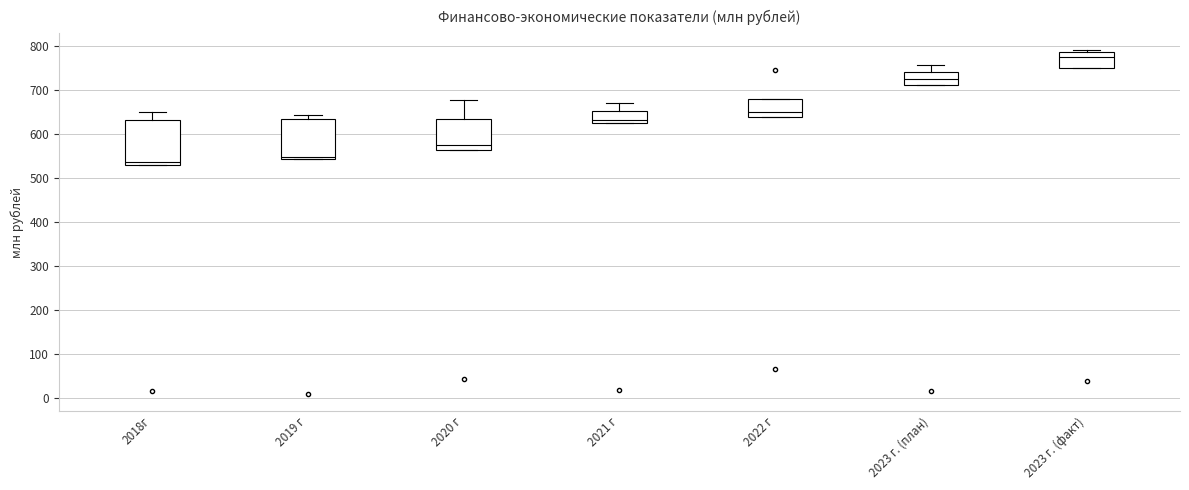

Where does the upper whisker of the box for 2018г end on the y-axis? The values are not printed on the chart, so give them approximately, as read against the axis.

650